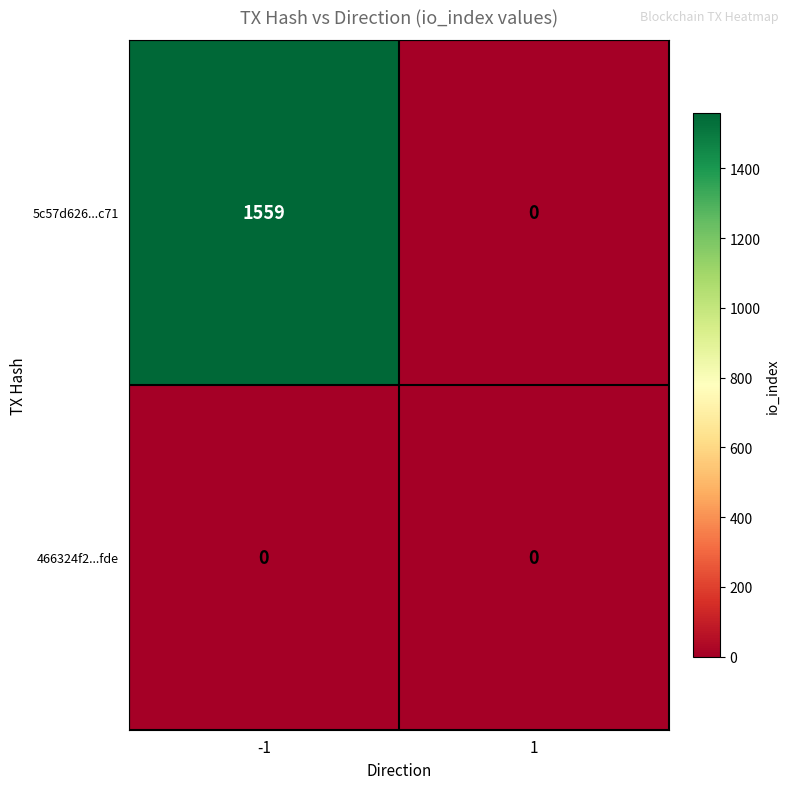

Between -1 and 1, which series saw the biggest shift?

5c57d626...c71